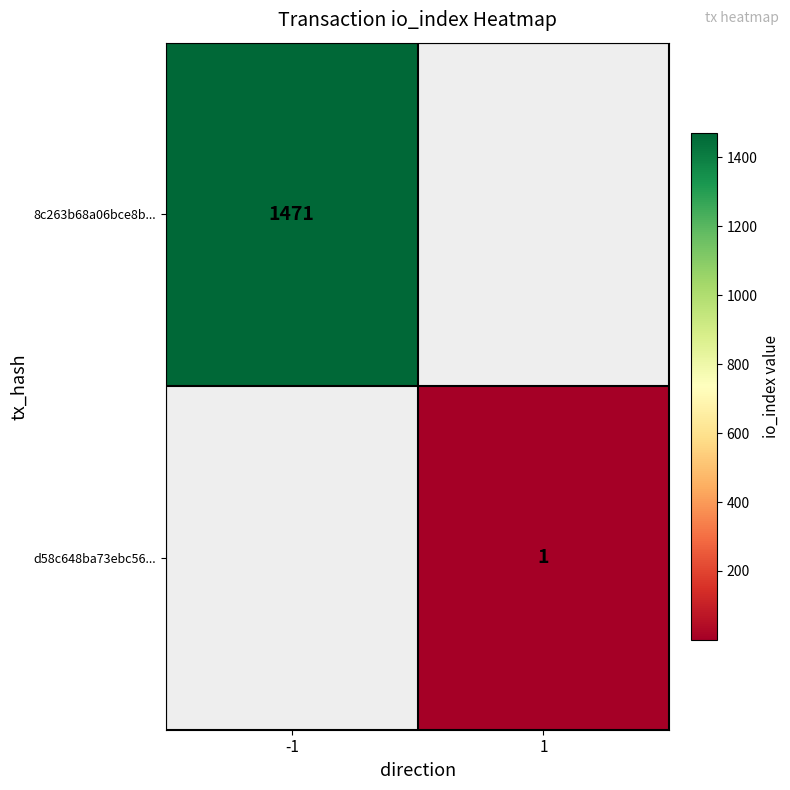

The value of d58c648ba73ebc56... at 1 is 2. True or false?

False